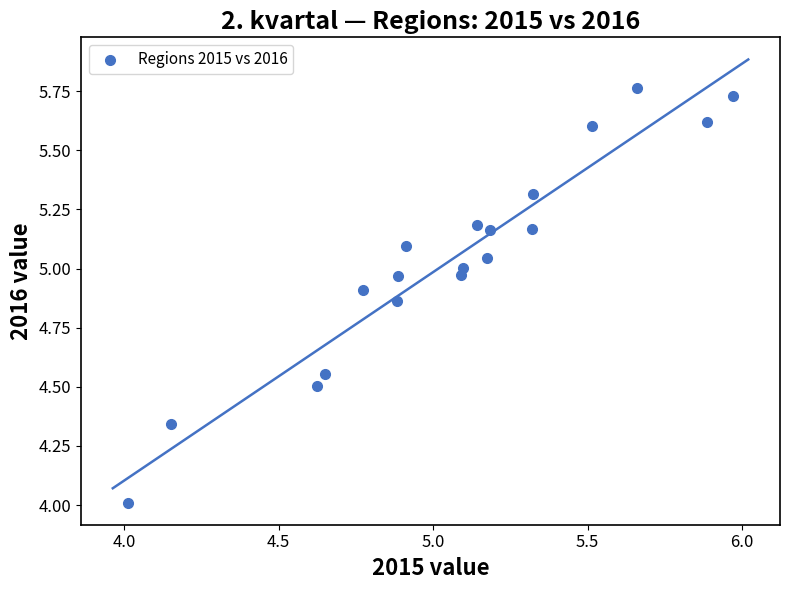

What is the range of Y values (max minus min)?

1.8